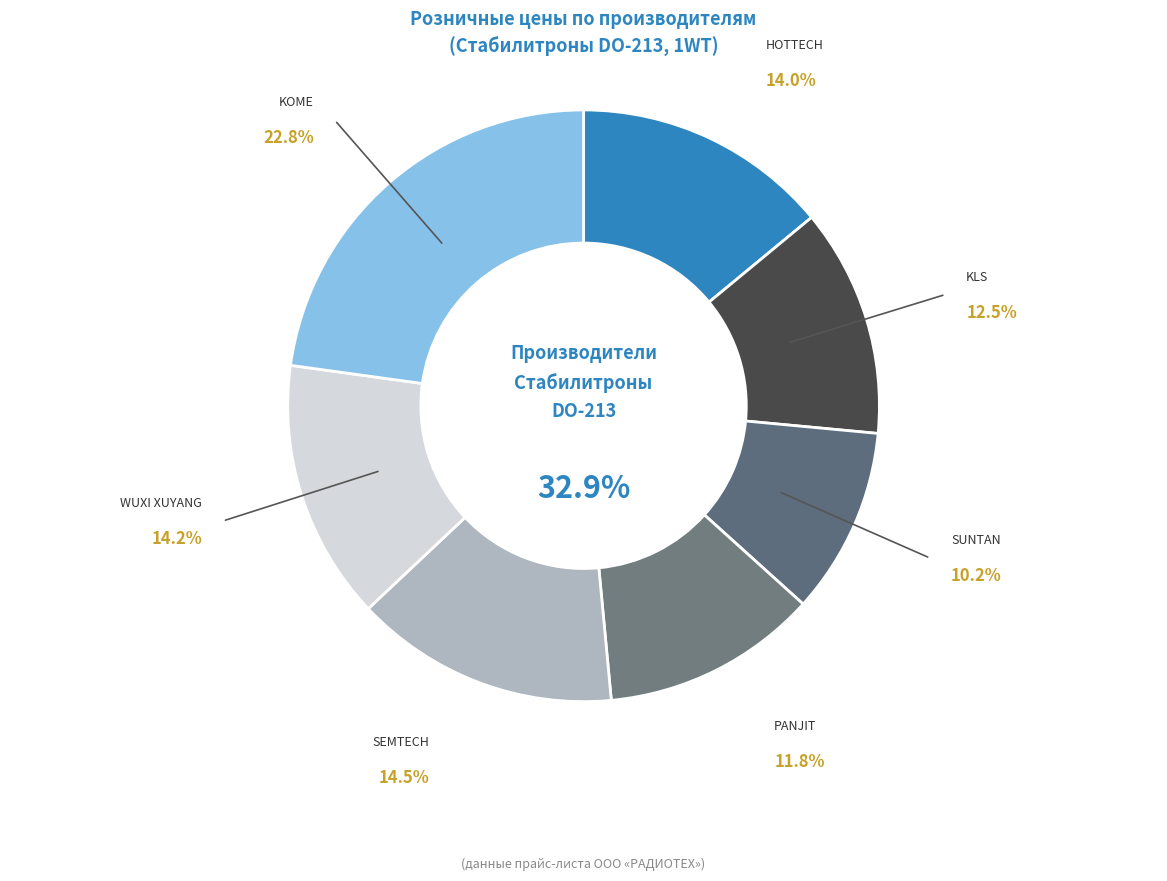

To the nearest percent, what percentage of the pie is KLS?

12%